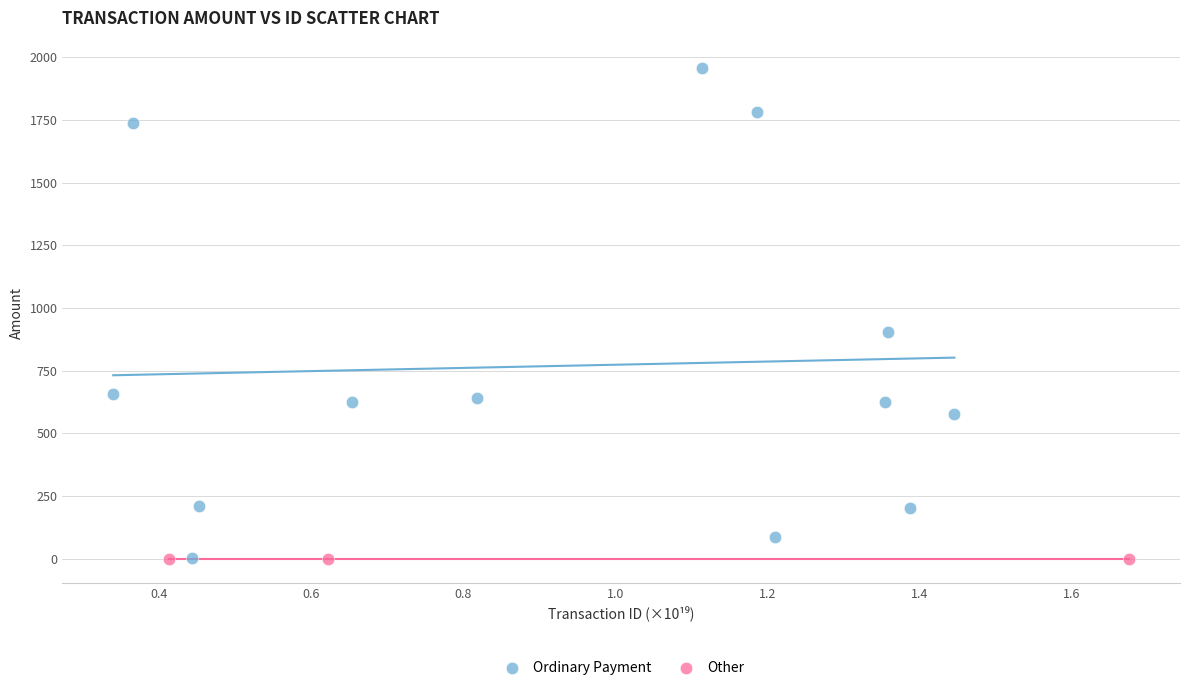

Which series reaches the maximum Y coordinate?

Ordinary Payment